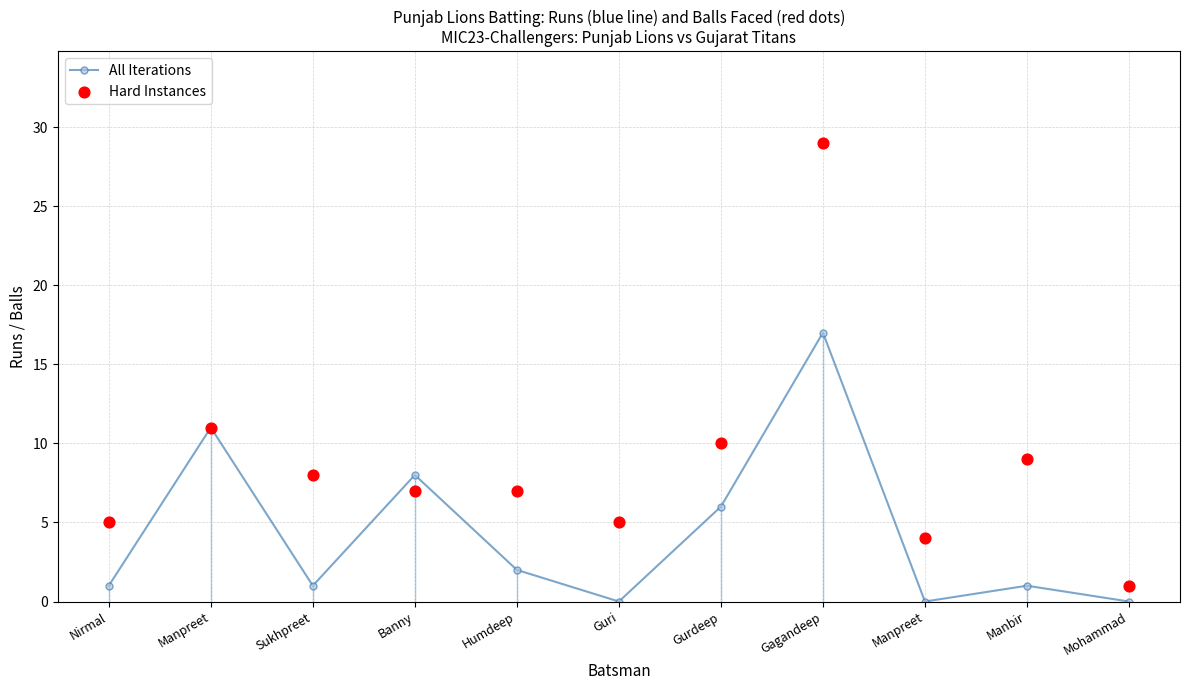

At which category is the sum across all series the highest?

Gagandeep